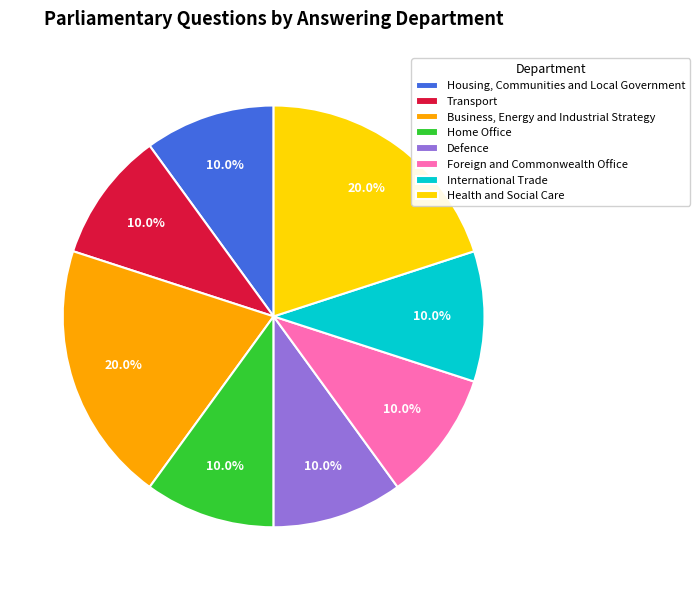

To the nearest percent, what portion does Health and Social Care represent?

20%